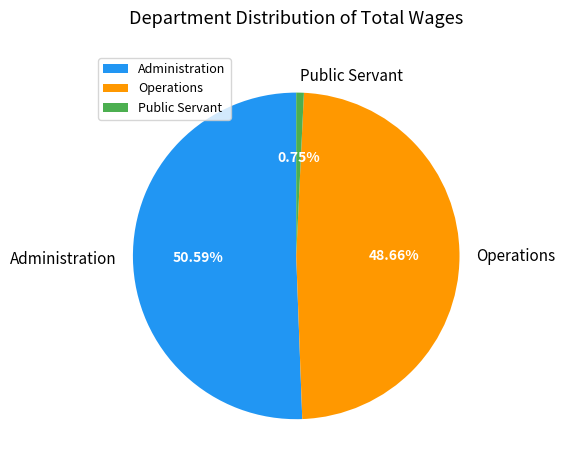

Rank the categories by value from highest to lowest.

Administration, Operations, Public Servant